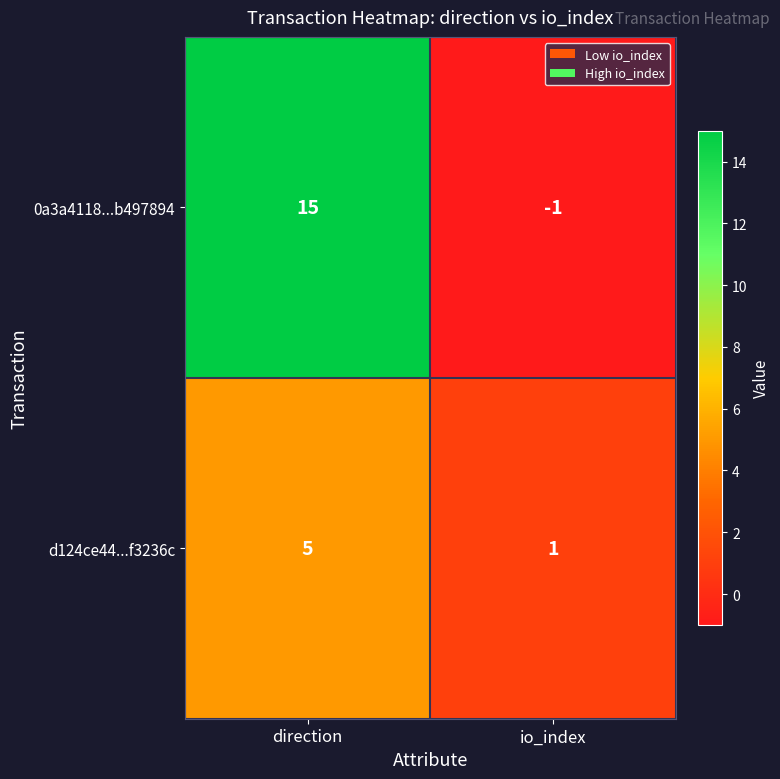

How many data points in 0a3a4118...b497894 are less than 15?

1